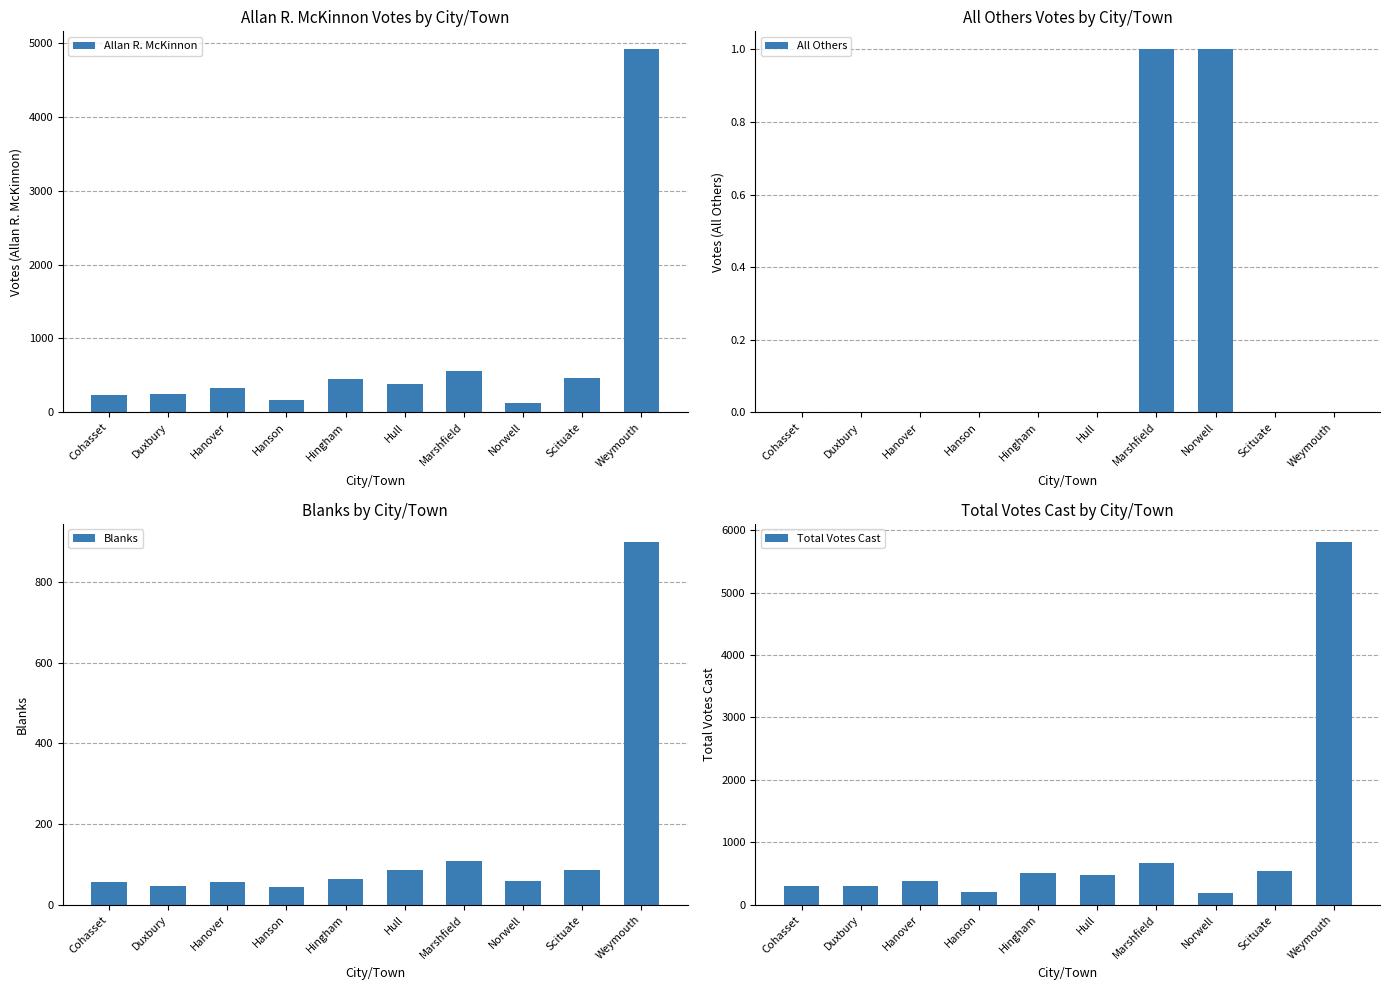

Reading left to right, extract all data points from this chart.

Allan R. McKinnon: Cohasset=237	Duxbury=248	Hanover=329	Hanson=160	Hingham=453	Hull=389	Marshfield=553	Norwell=132	Scituate=461	Weymouth=4910
All Others: Cohasset=0	Duxbury=0	Hanover=0	Hanson=0	Hingham=0	Hull=0	Marshfield=1	Norwell=1	Scituate=0	Weymouth=0
Blanks: Cohasset=56	Duxbury=47	Hanover=56	Hanson=45	Hingham=63	Hull=85	Marshfield=108	Norwell=59	Scituate=87	Weymouth=899
Total Votes Cast: Cohasset=293	Duxbury=295	Hanover=385	Hanson=205	Hingham=516	Hull=474	Marshfield=662	Norwell=192	Scituate=548	Weymouth=5809